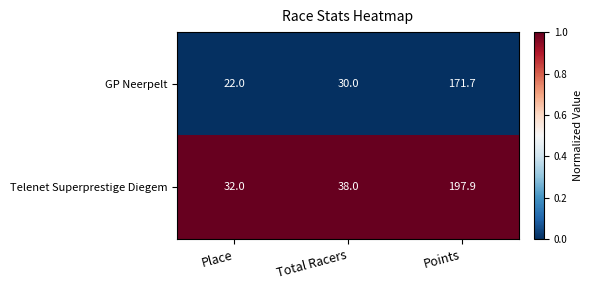

Reading left to right, extract all data points from this chart.

GP Neerpelt: 22.0	30.0	171.7
Telenet Superprestige Diegem: 32.0	38.0	197.9